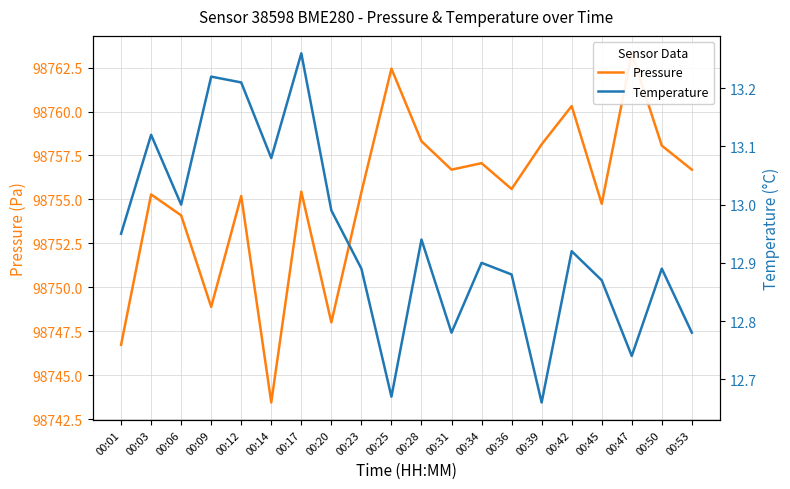

Is it true that Pressure equals 148089.2 at 00:50?

False